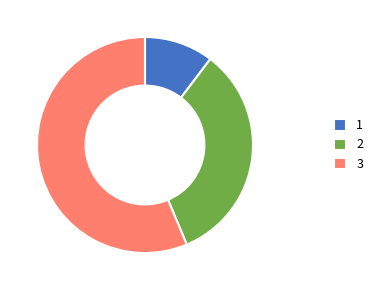

Count the number of slices in the pie.

3